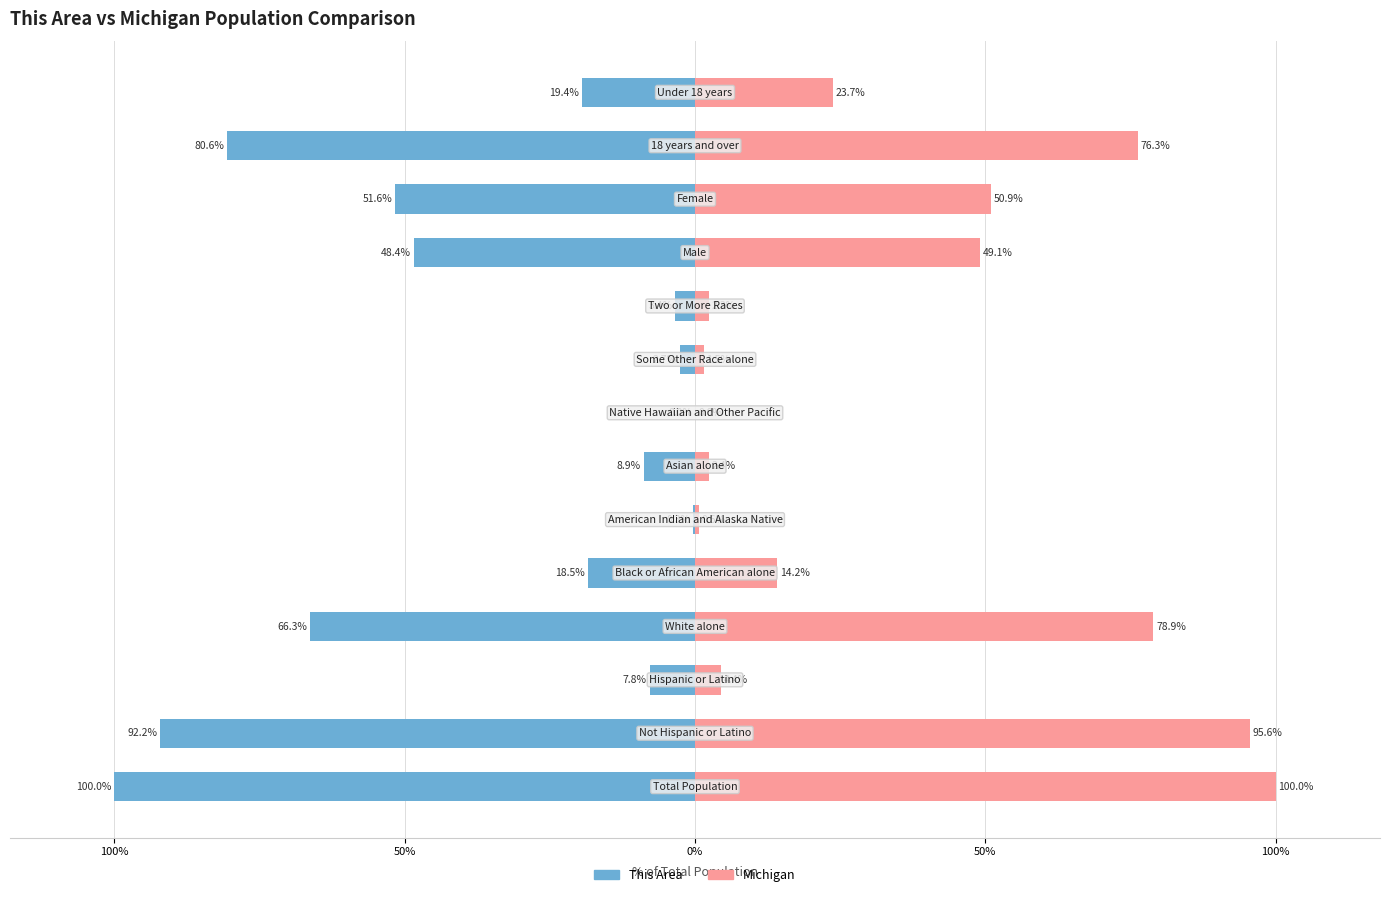

Reading left to right, what are all the values shown in this chart?

This Area: -100.0	-92.2	-7.8	-66.3	-18.5	-0.3	-8.9	-0.0	-2.7	-3.4	-48.4	-51.6	-80.6	-19.4
Michigan: 100.0	95.6	4.4	78.9	14.2	0.6	2.4	0.0	1.5	2.3	49.1	50.9	76.3	23.7